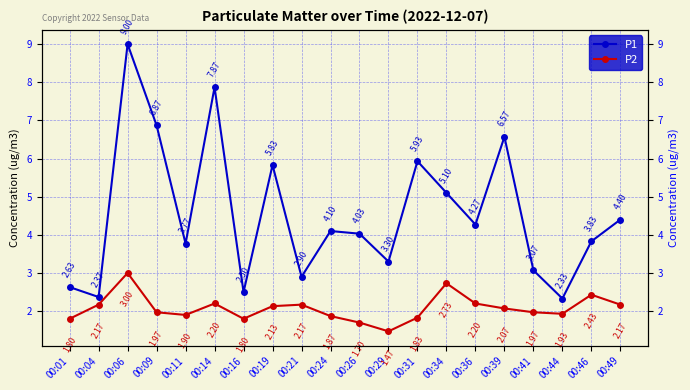

Is the value of P2 at 00:16 greater than the value of P1 at 00:21?

No